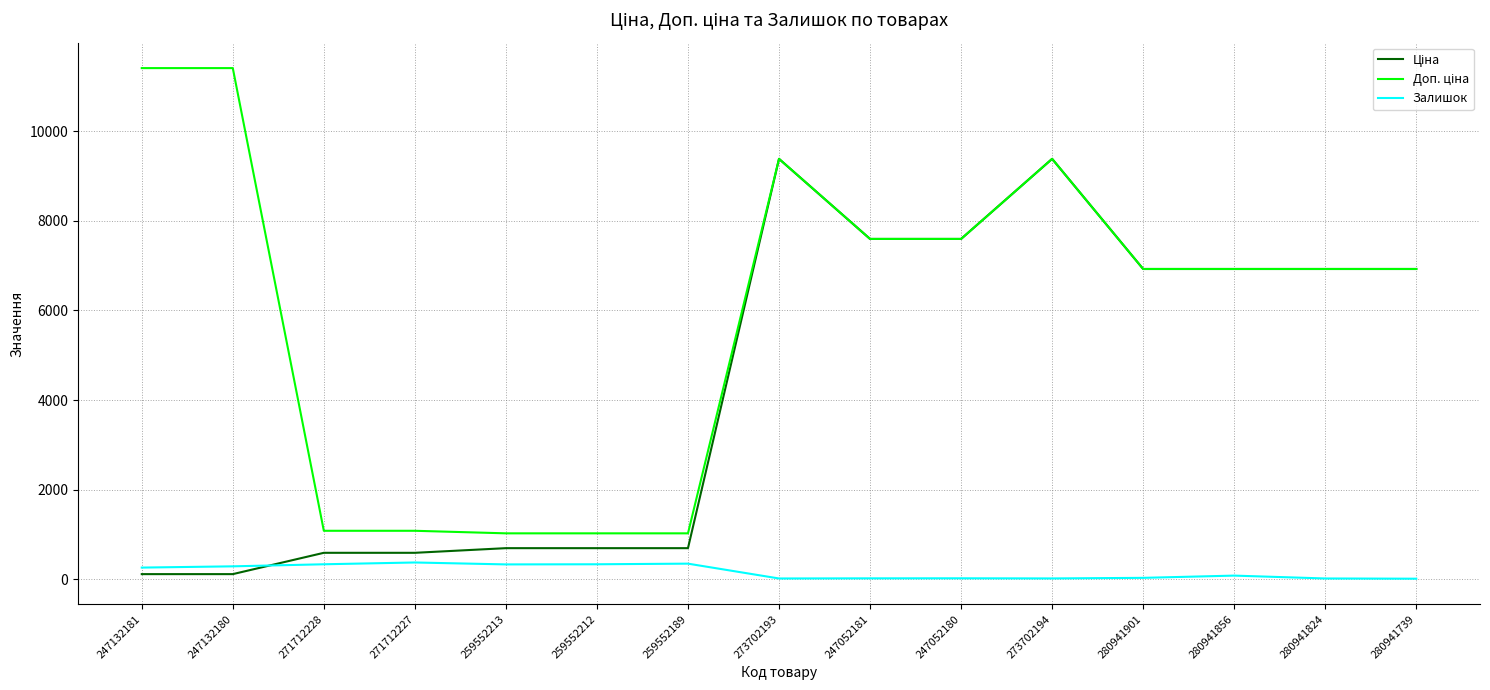

Does the chart display data point markers on the line(s)?

No